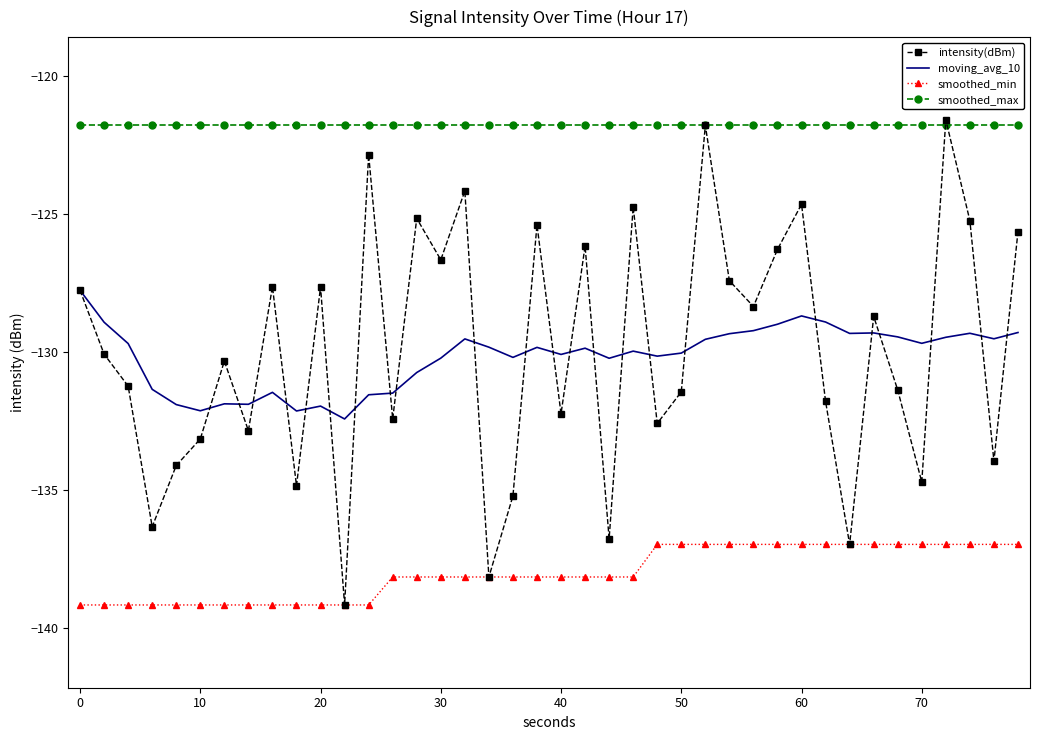

What are all the series names shown in the legend?

intensity(dBm), moving_avg_10, smoothed_min, smoothed_max